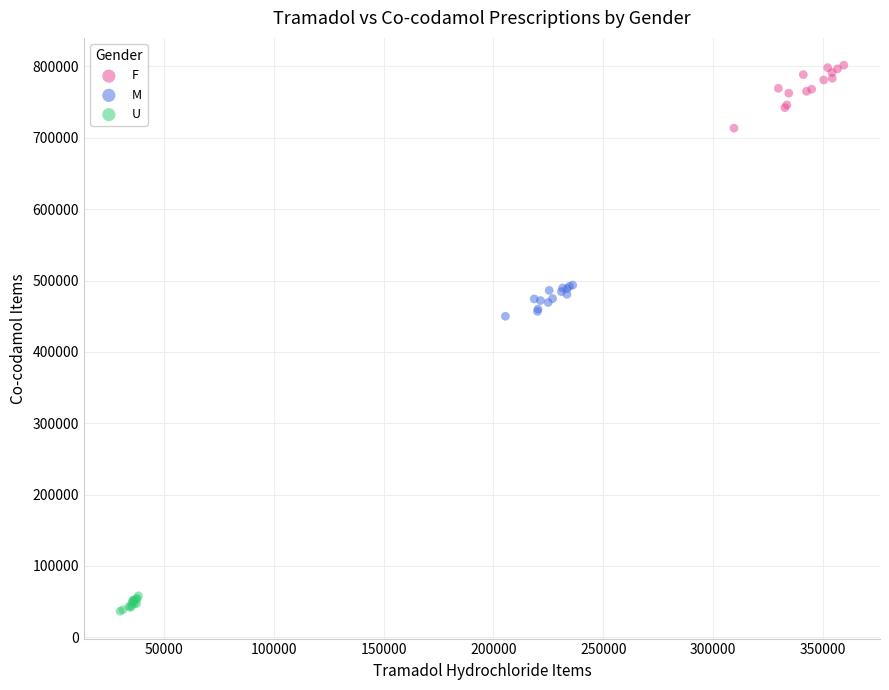

Which series has the largest Y range (max minus min)?

F